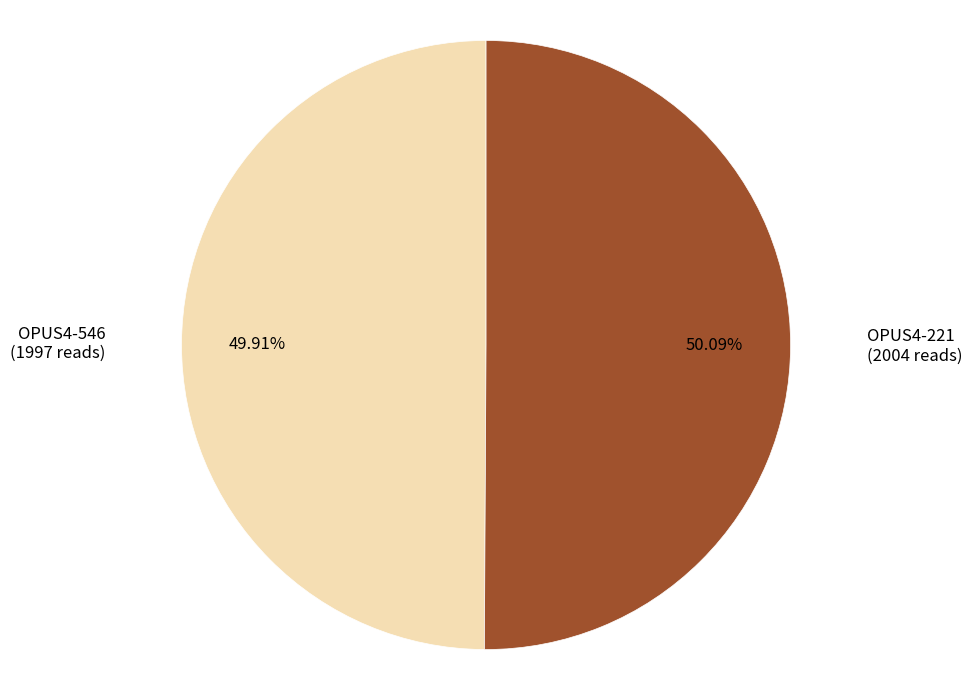

Is there a majority slice in this chart?

Yes